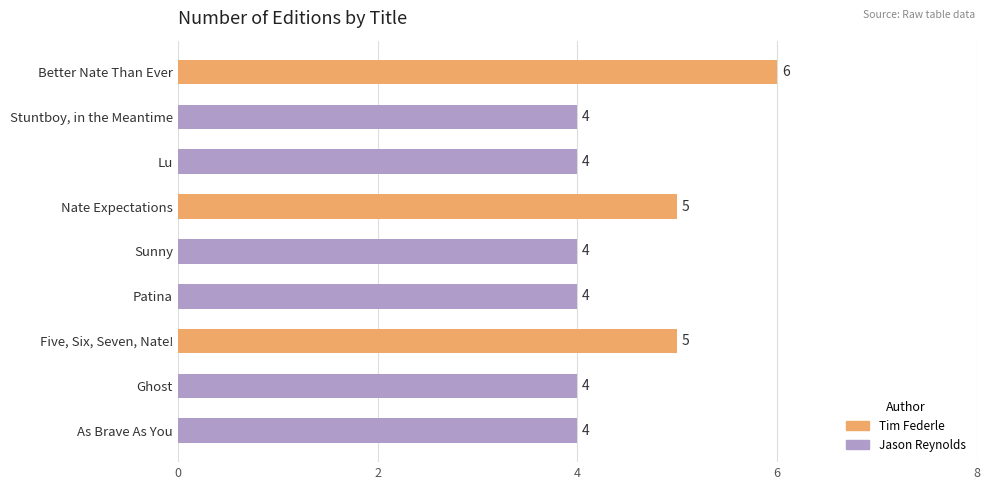

How many values are between 4 and 5?

8